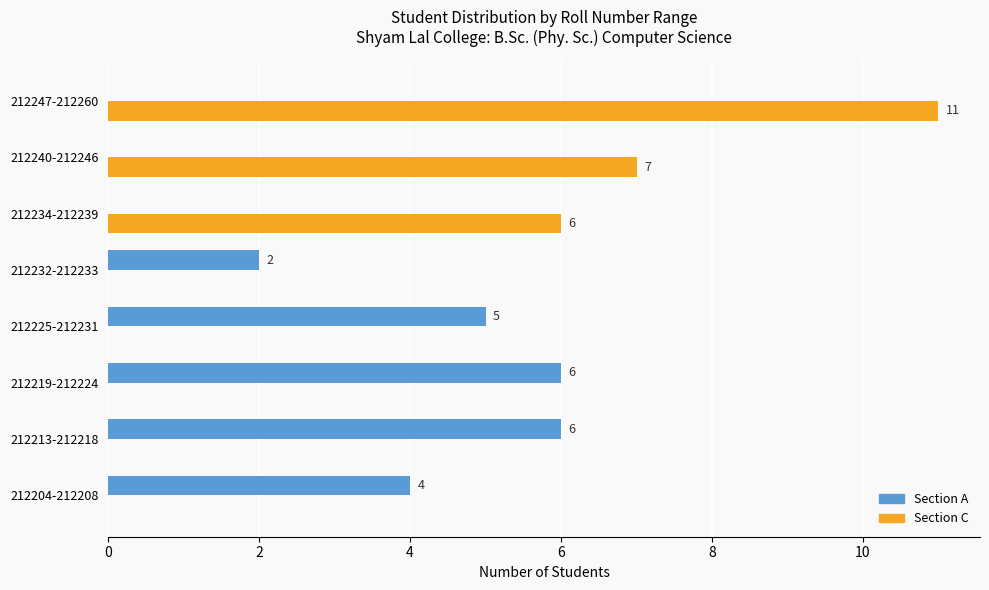

How many data points does each series have?

8